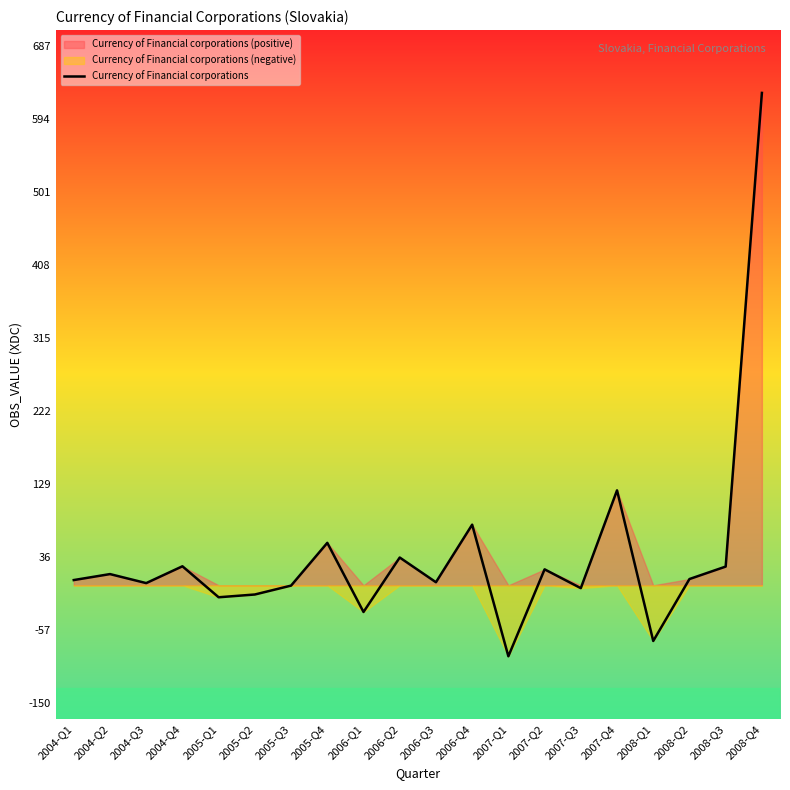

How many negative values are there?

7